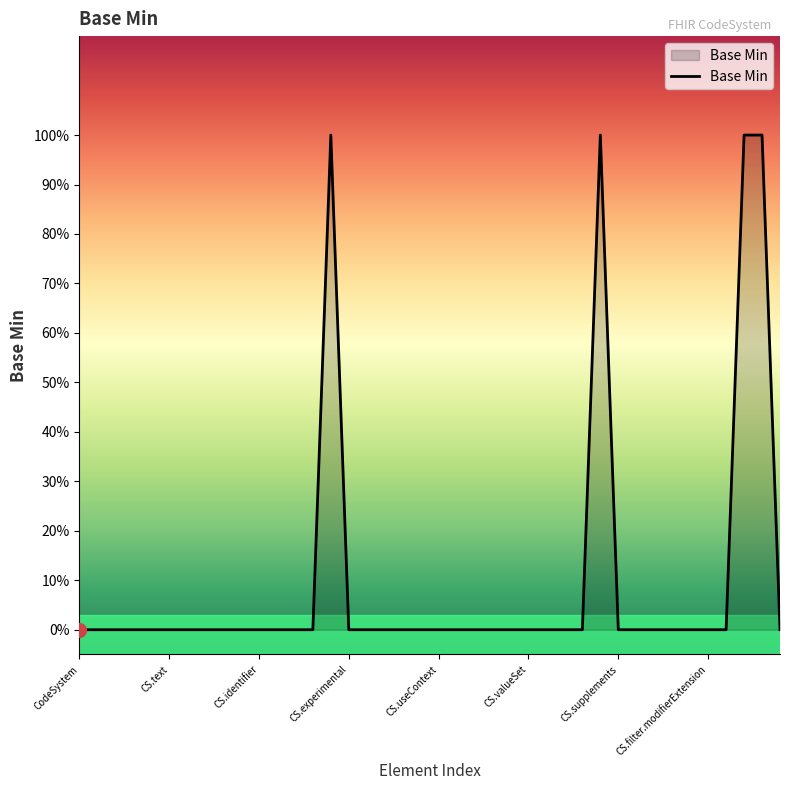

Does the chart have visible grid lines?

No